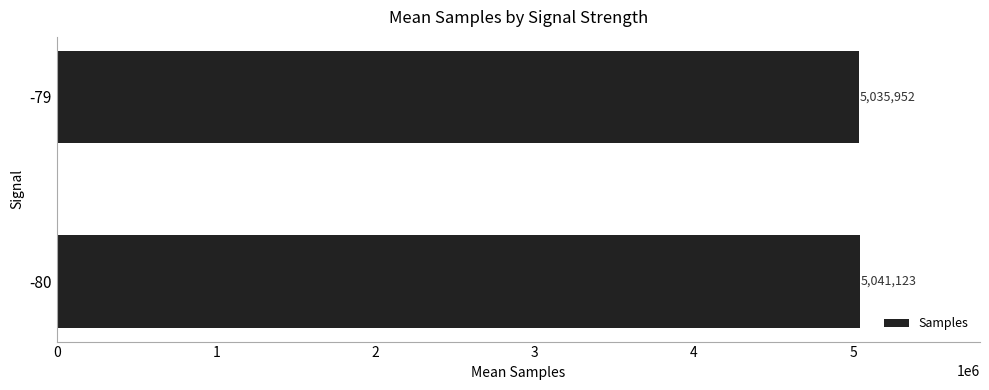

Rank the categories by value from lowest to highest.

-79, -80